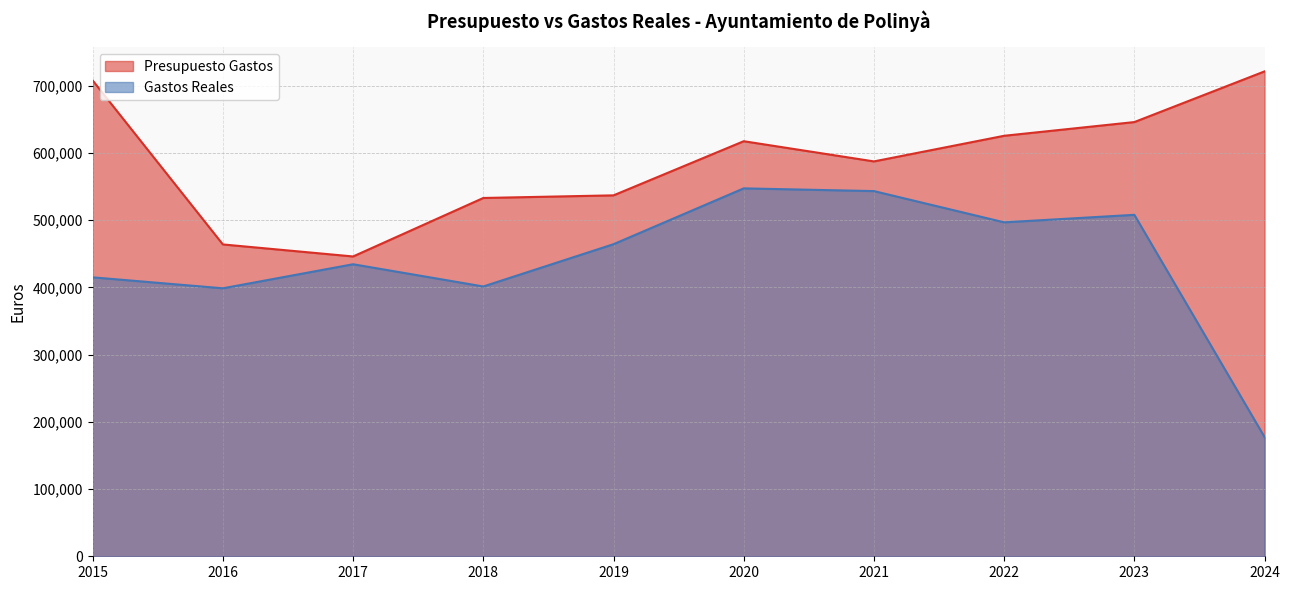

What is the value of the Presupuesto Gastos point at the 9th from the left?

645973.9